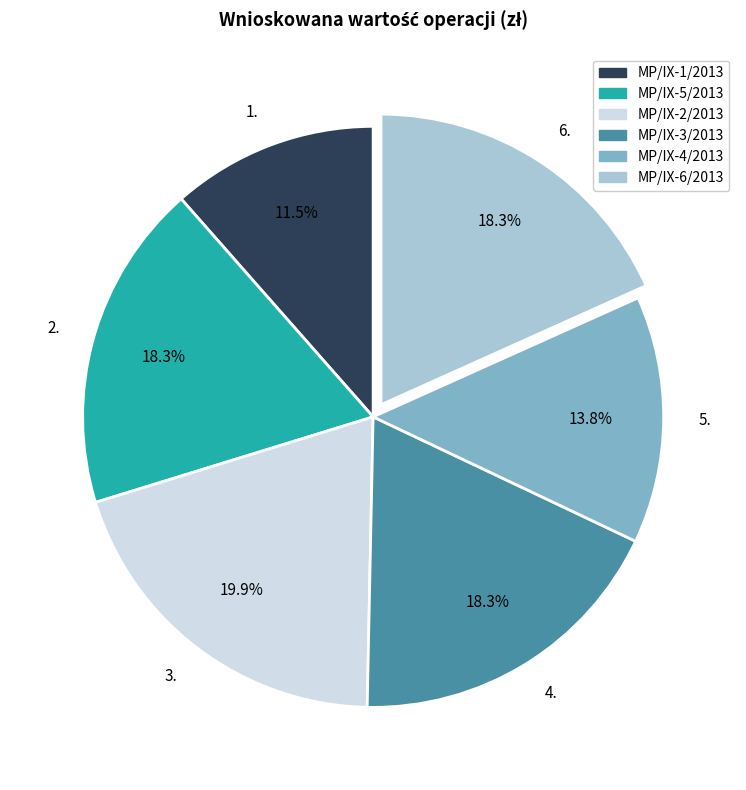

Combined, what portion of the pie is 4. and 6.?

36.6%